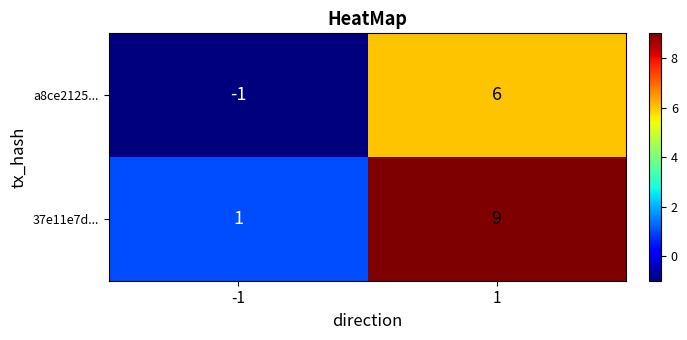

At how many categories does at least one series exceed 6?

1